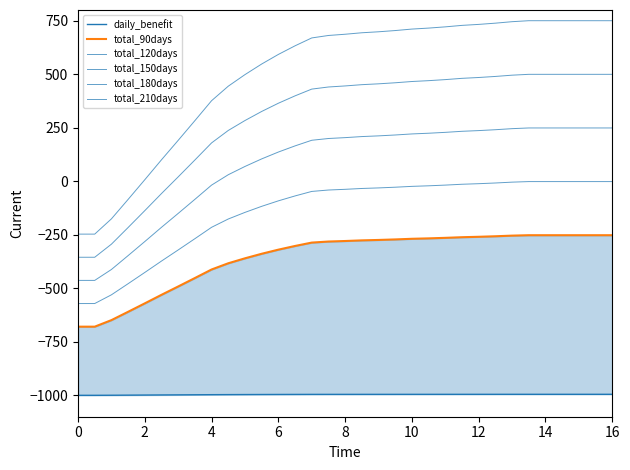

What is the difference between the second highest and second lowest values in the total_120days series?

569.7